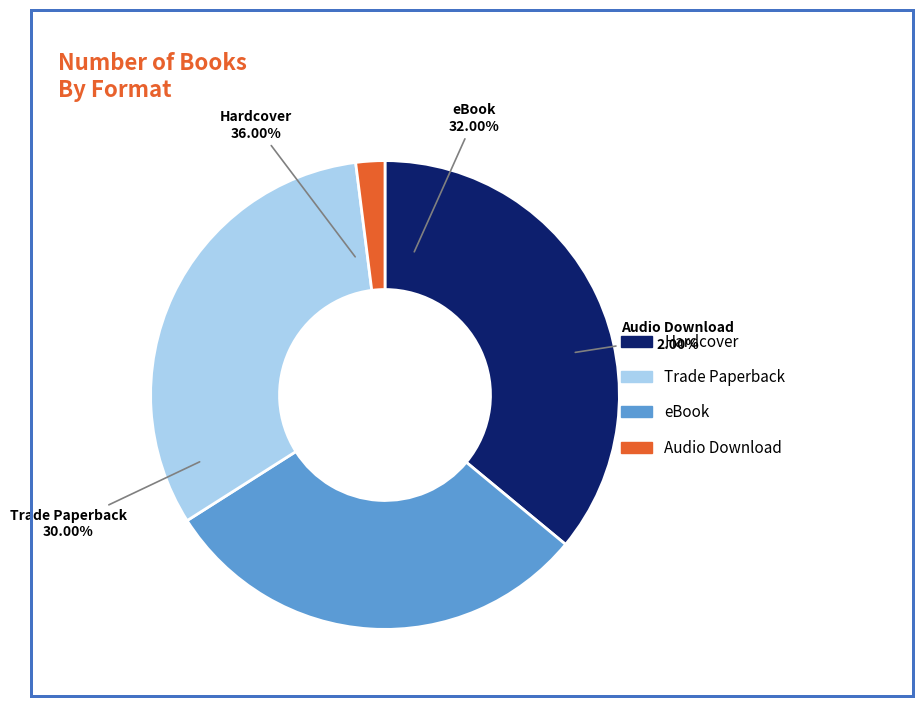

What is the change in value from Trade Paperback to Audio Download?

-14